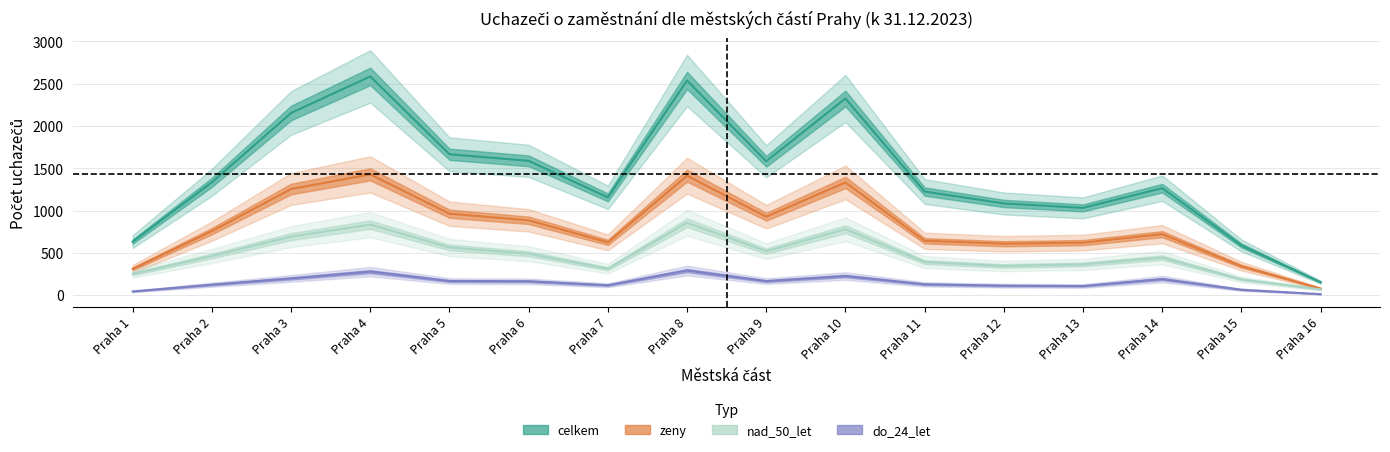

List the series in order of their overall mean, lowest first.

do_24_let, nad_50_let, zeny, celkem